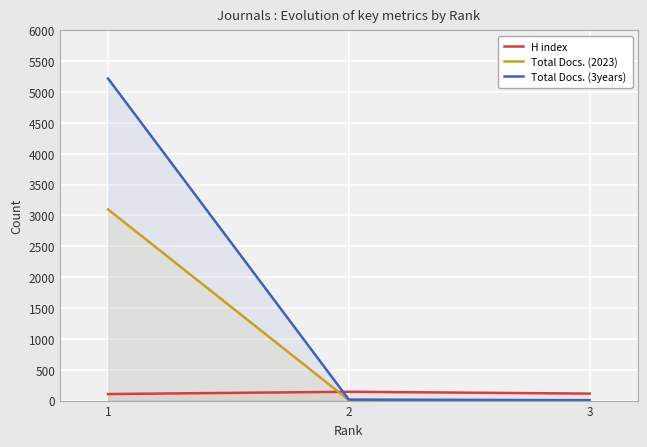

What is the greatest value displayed?

5219